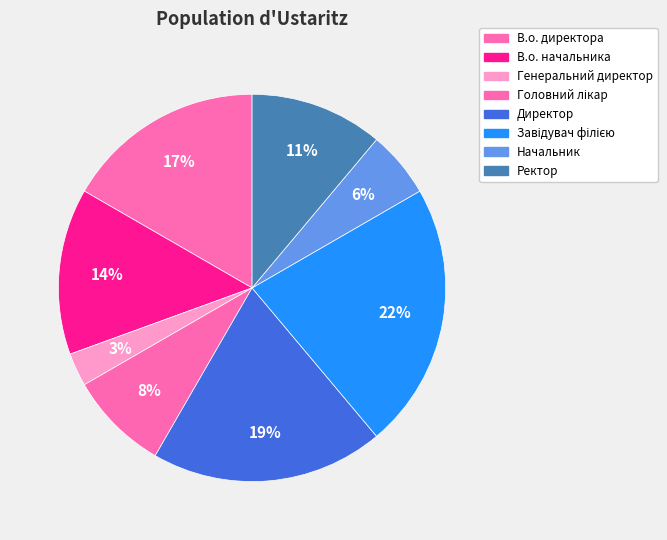

To the nearest percent, what portion does Начальник represent?

6%